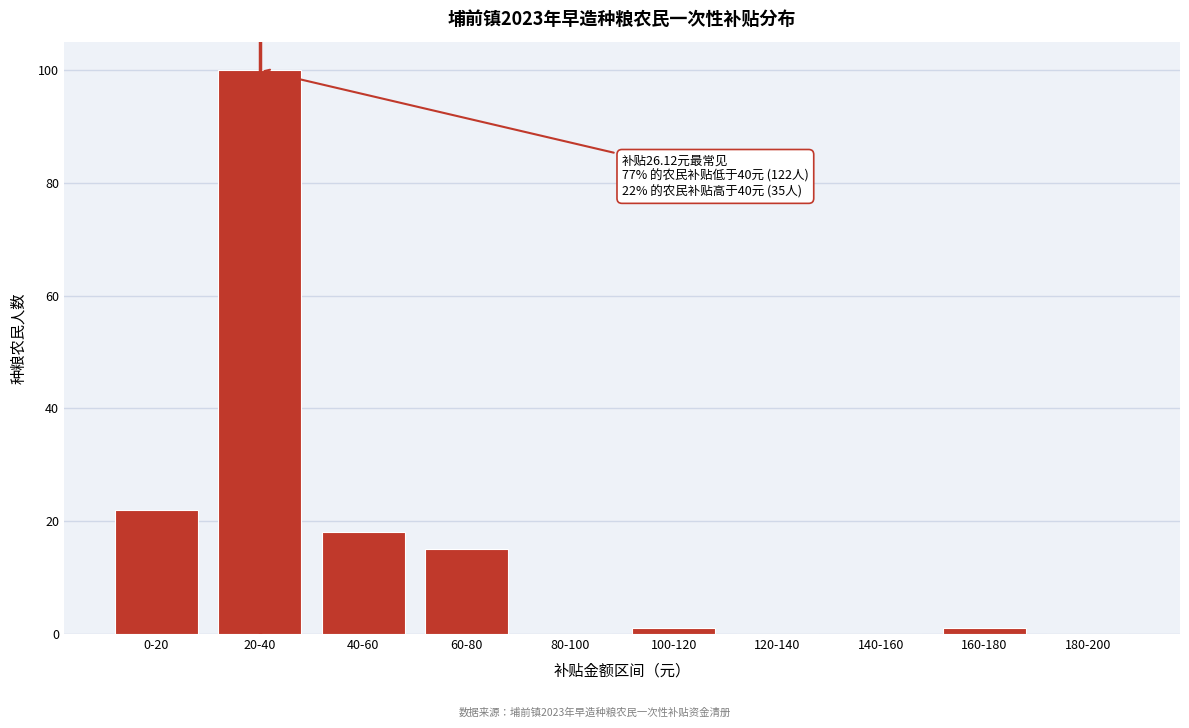

Reading right to left, list all the values displayed in this chart.

180-200=0	160-180=1	140-160=0	120-140=0	100-120=1	80-100=0	60-80=15	40-60=18	20-40=100	0-20=22